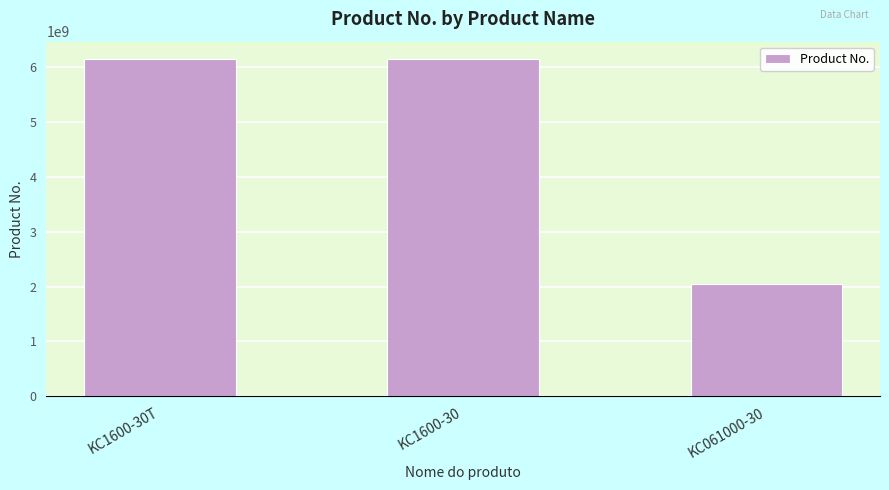

What is the change in value from KC1600-30 to KC061000-30?

-4100236766